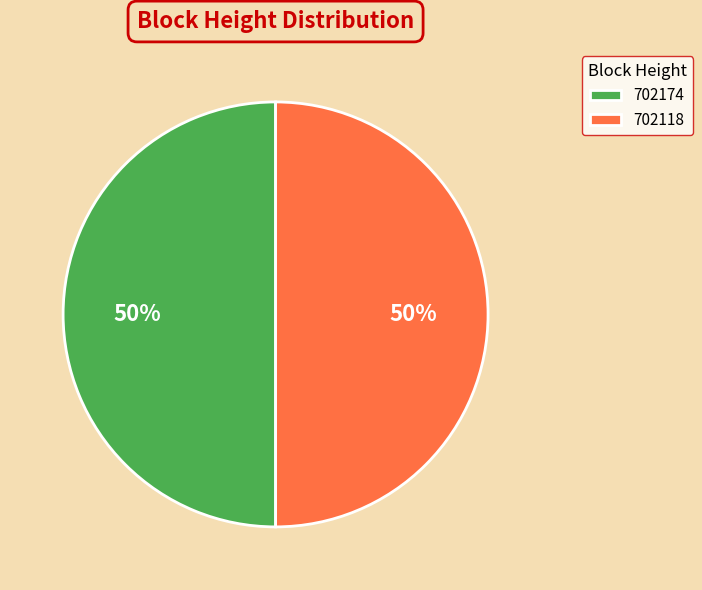

How many segments does this pie chart have?

2